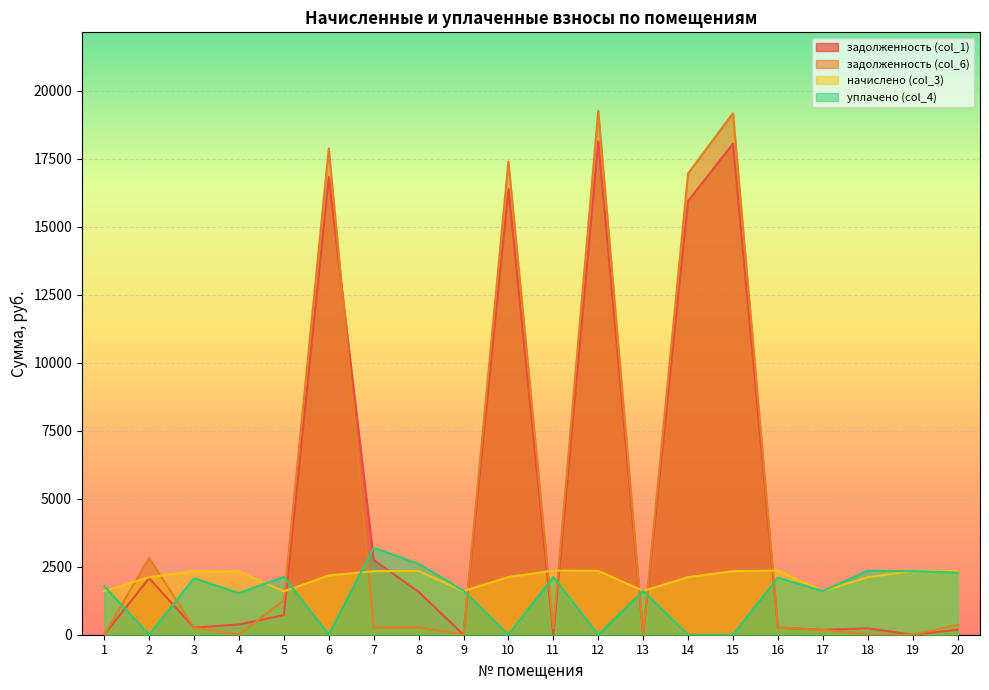

What are all the series names shown in the legend?

задолженность (col_1), задолженность (col_6), начислено (col_3), уплачено (col_4)